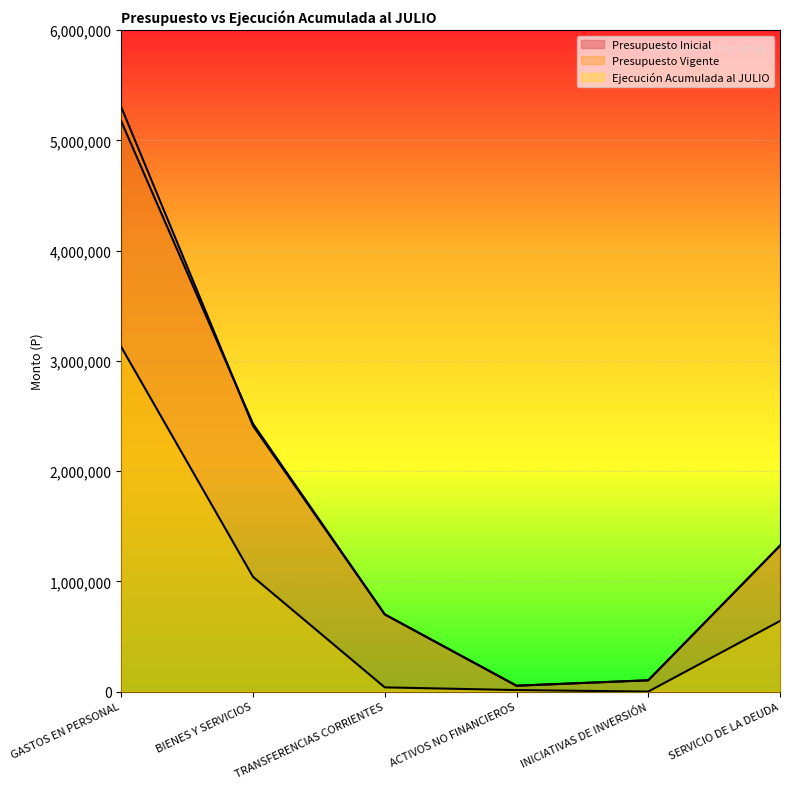

What is the difference between the highest and lowest values at BIENES Y SERVICIOS?

1388410